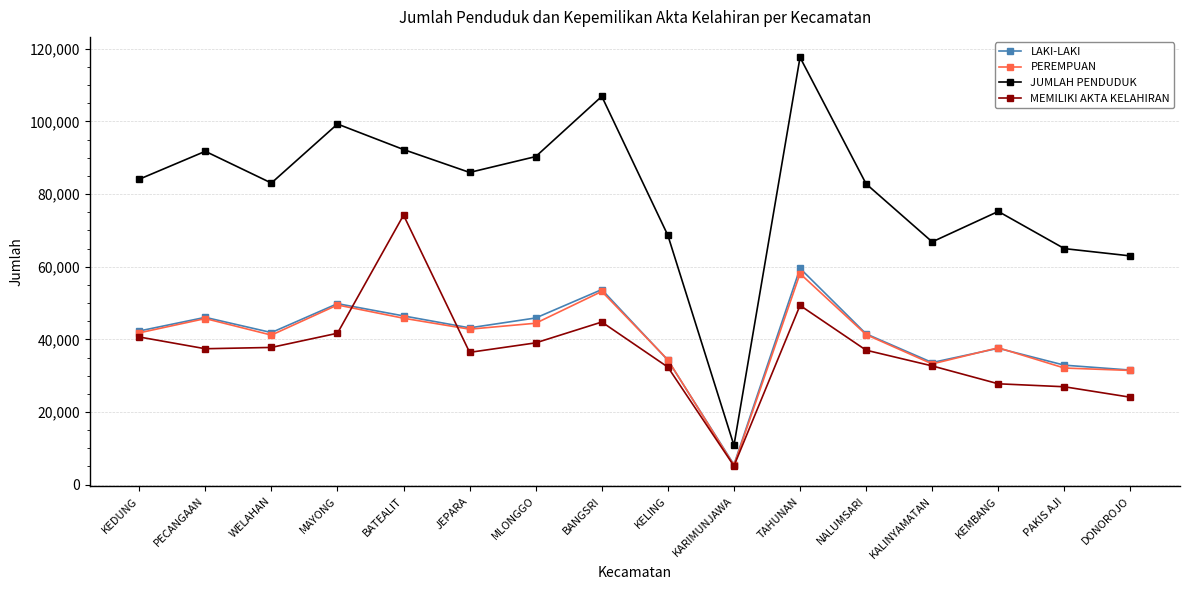

At how many categories does at least one series exceed 25869?

15